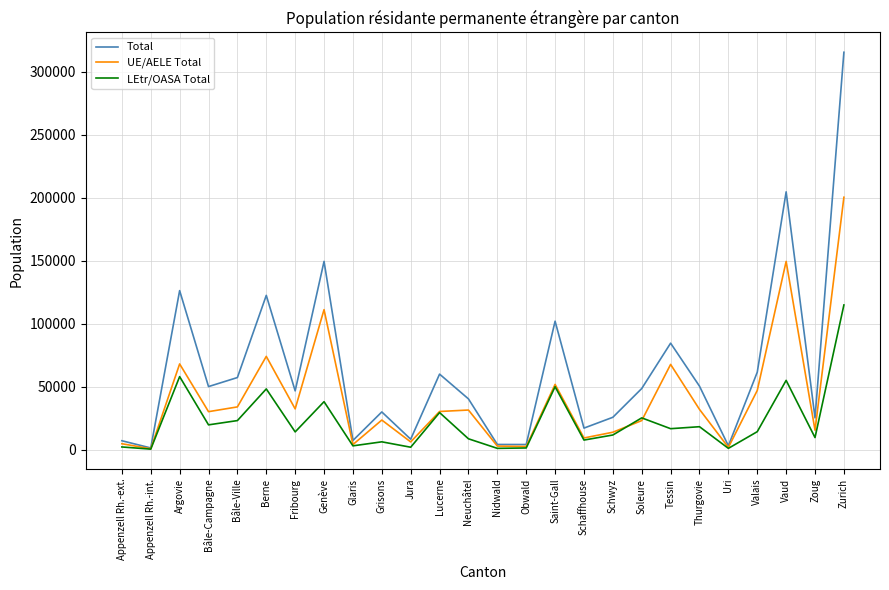

Is the value of Total at Jura greater than the value of LEtr/OASA Total at Argovie?

No